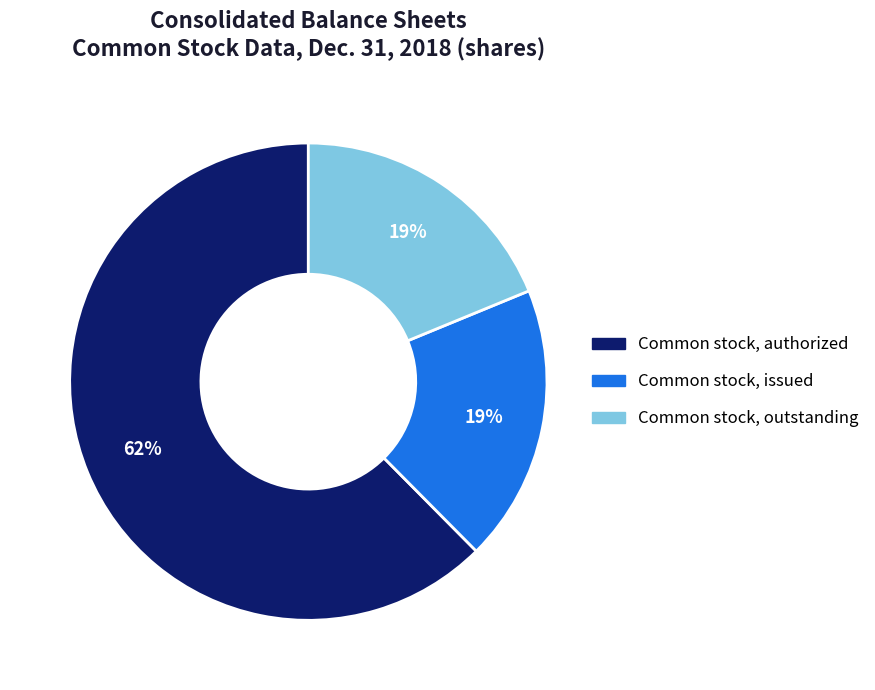

How many segments does this pie chart have?

3